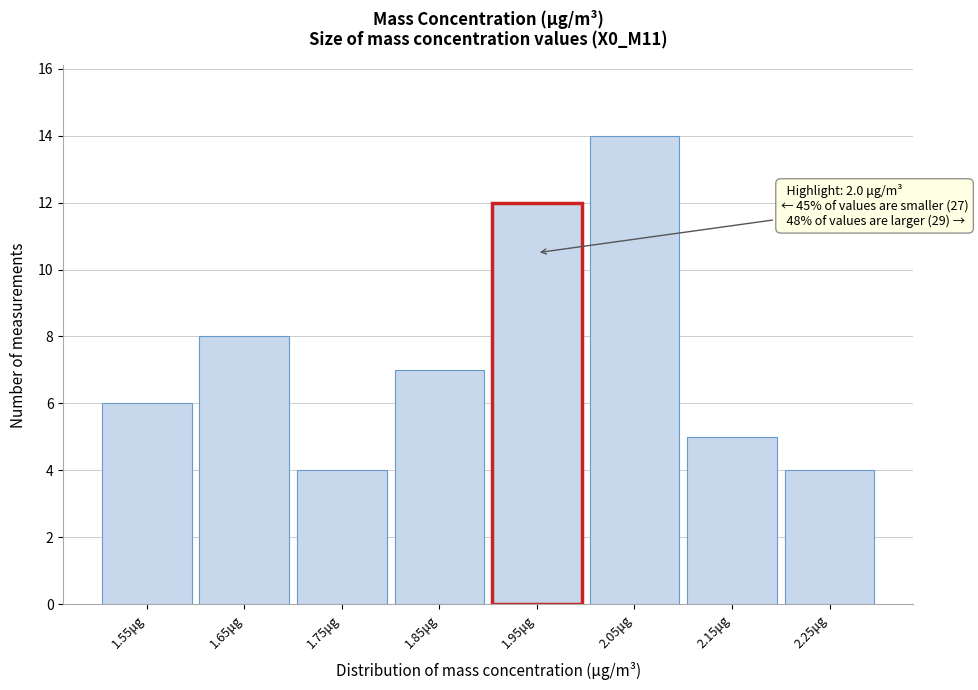

Reading left to right, list all the values displayed in this chart.

6	8	4	7	12	14	5	4